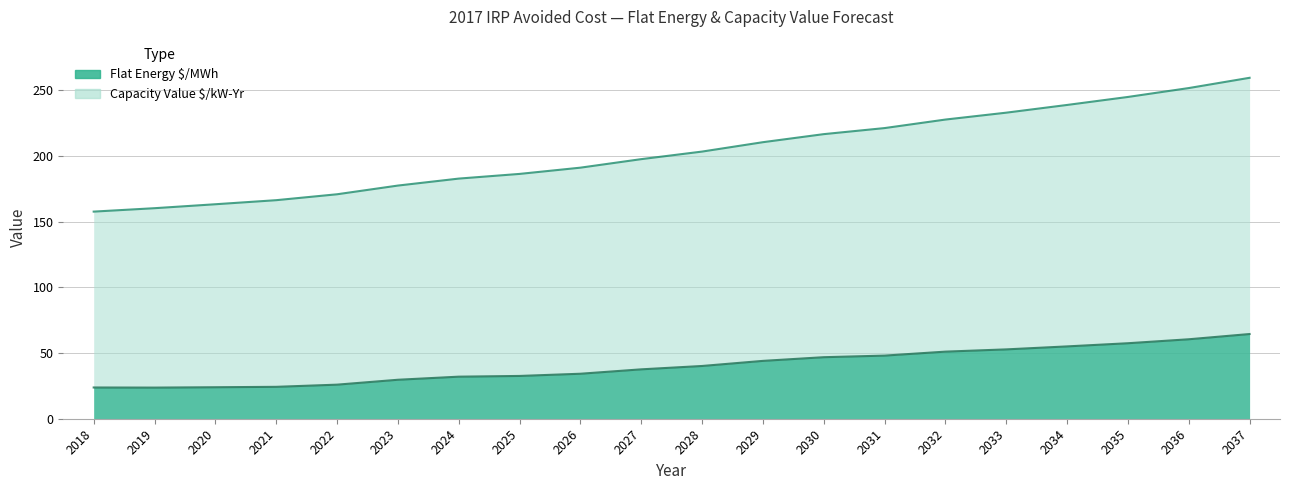

What is the greatest value displayed?

259.6